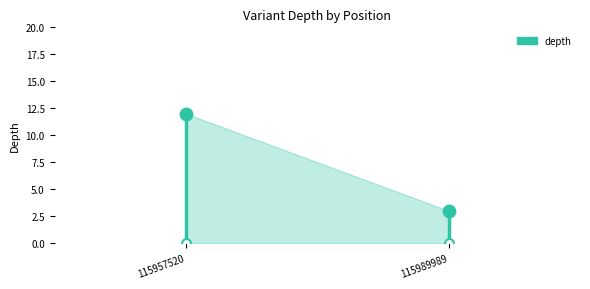

Approximately how many times larger is the value at 115989989 compared to 115957520?

0.2